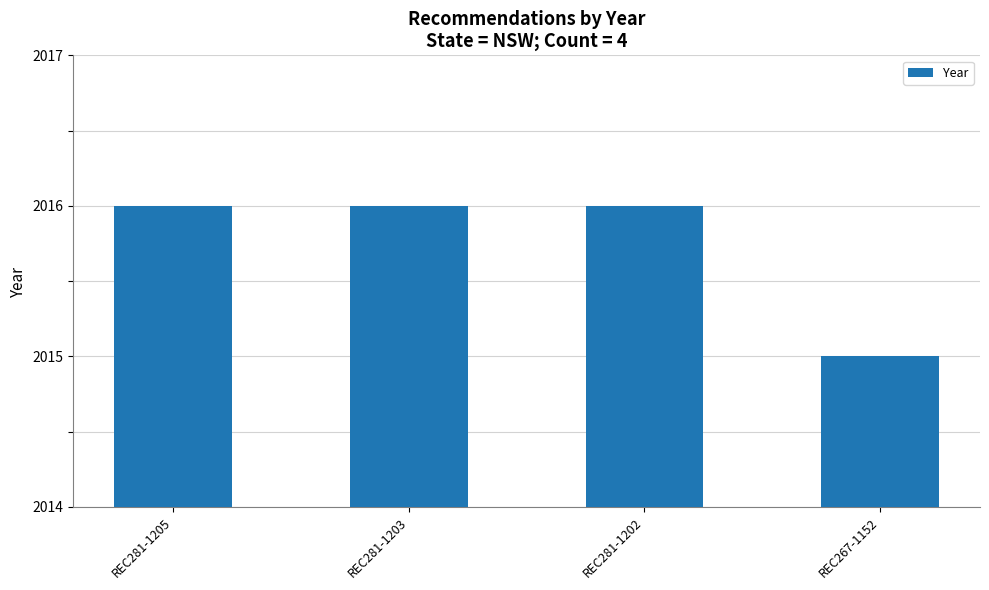

What is the change in value from REC281-1205 to REC267-1152?

-1